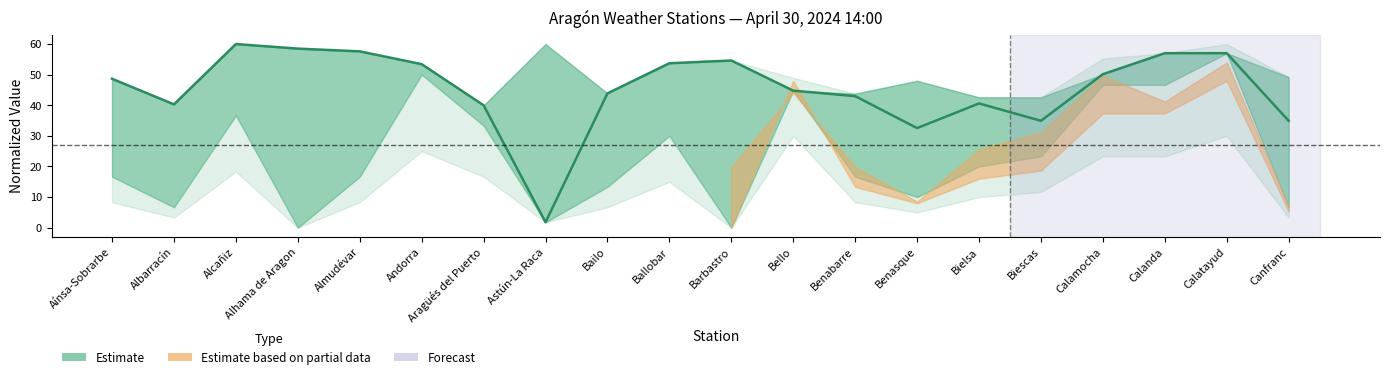

Read the value at Andorra.

53.4